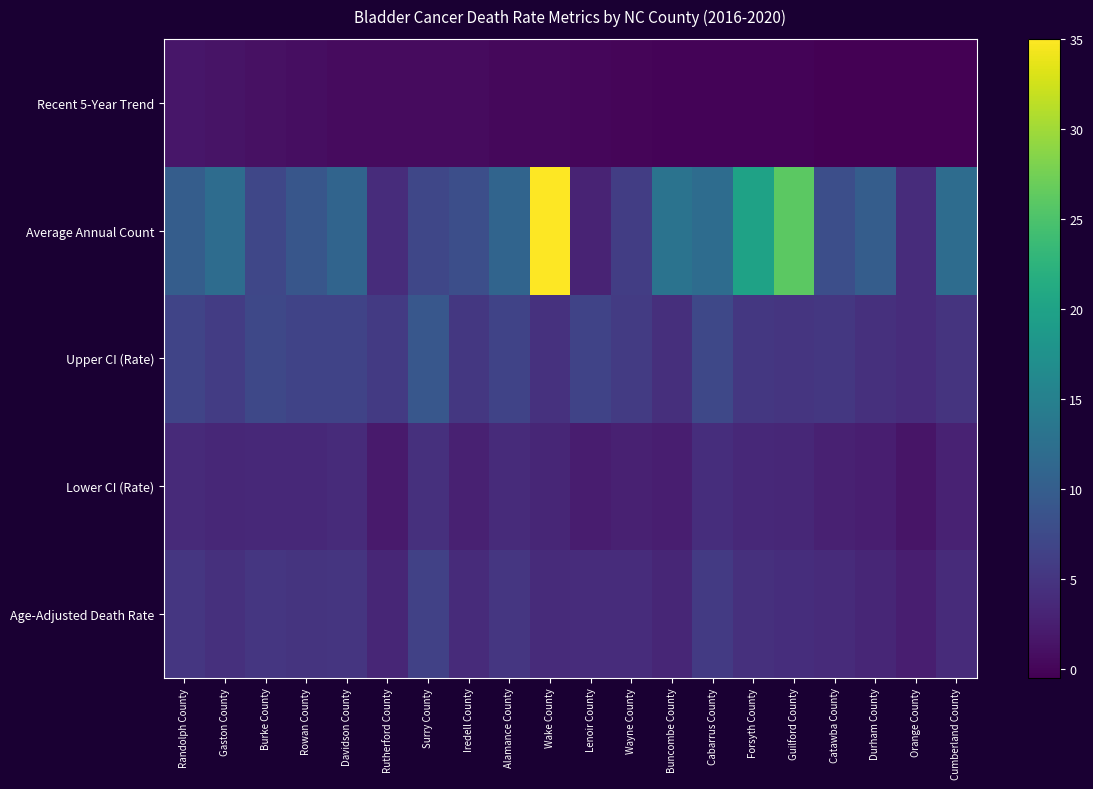

List the series in order of their peak value, highest first.

Average Annual Count, Upper CI (Rate), Age-Adjusted Death Rate, Lower CI (Rate), Recent 5-Year Trend